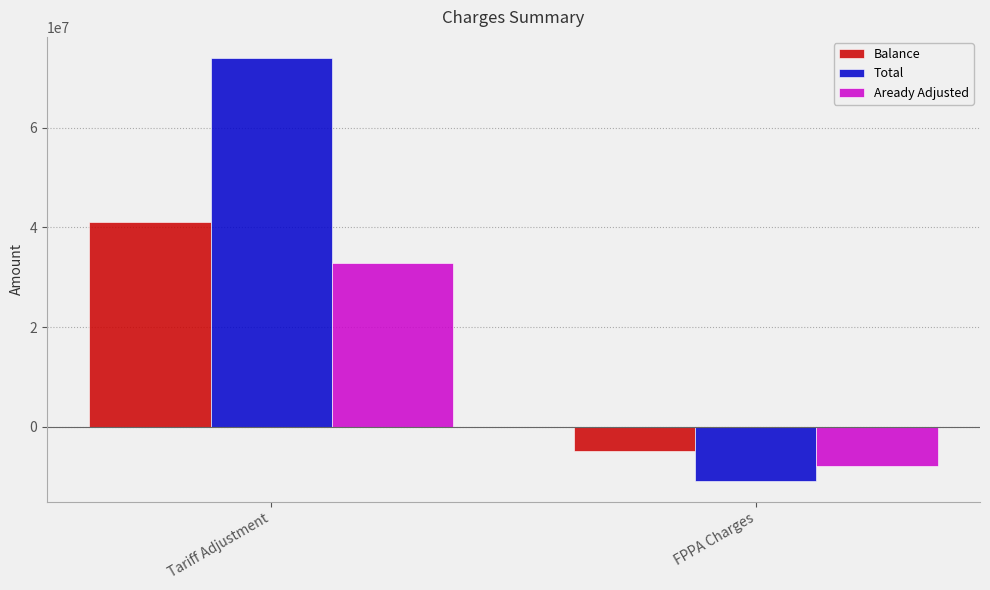

At how many categories does at least one series exceed 69237635?

1